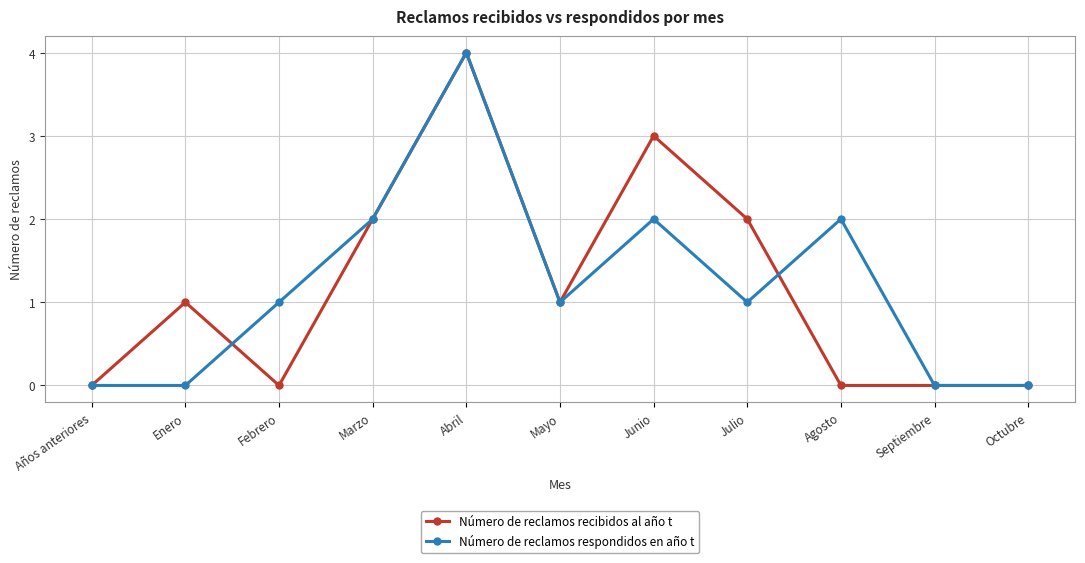

The value of Número de reclamos recibidos al año t at Septiembre is 0. True or false?

True